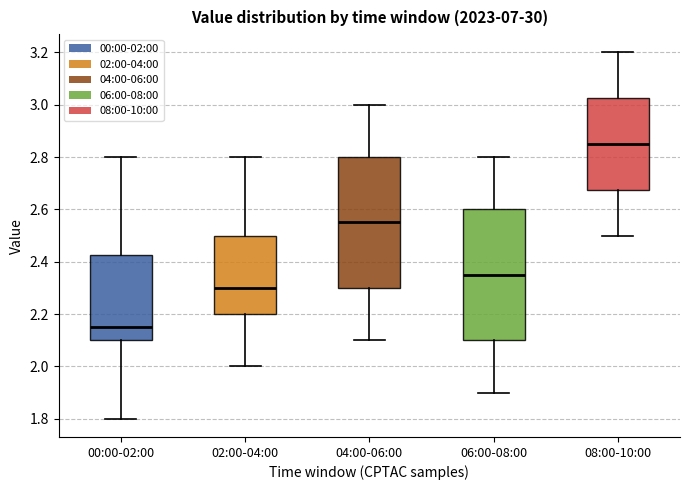

Where is the upper edge of the box for 04:00-06:00 on the y-axis? The values are not printed on the chart, so give them approximately, as read against the axis.

2.80